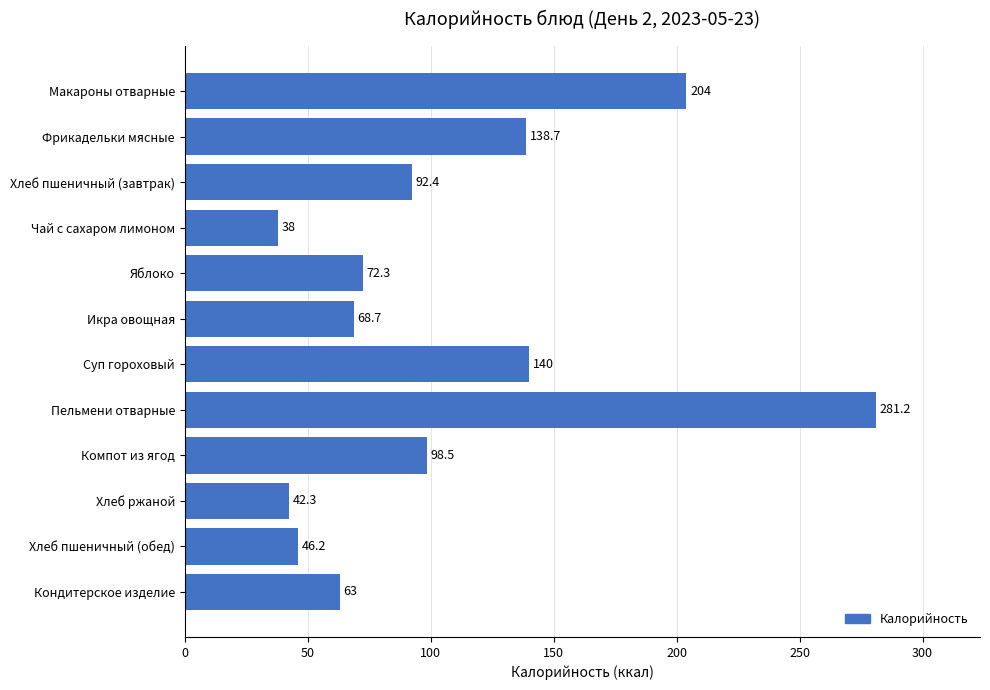

At which category does the chart reach its peak across all series?

Пельмени отварные